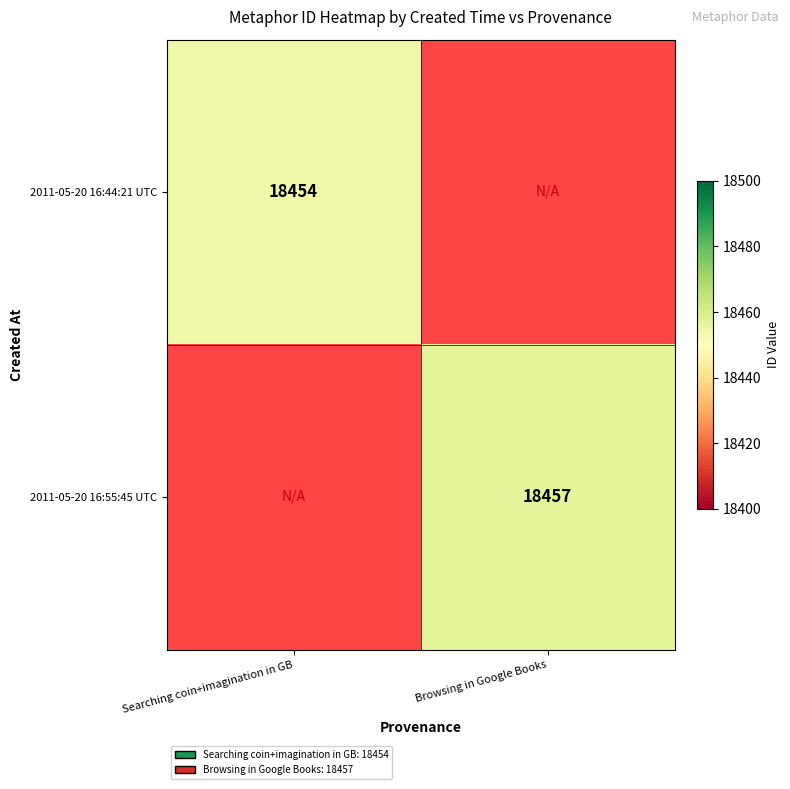

What is the smallest value displayed?

18454.0